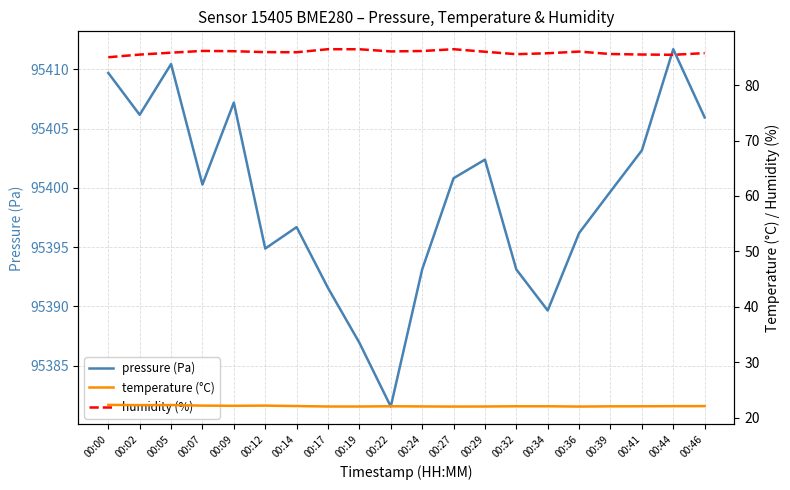

True or false: humidity (%) and pressure (Pa) intersect in this chart.

False